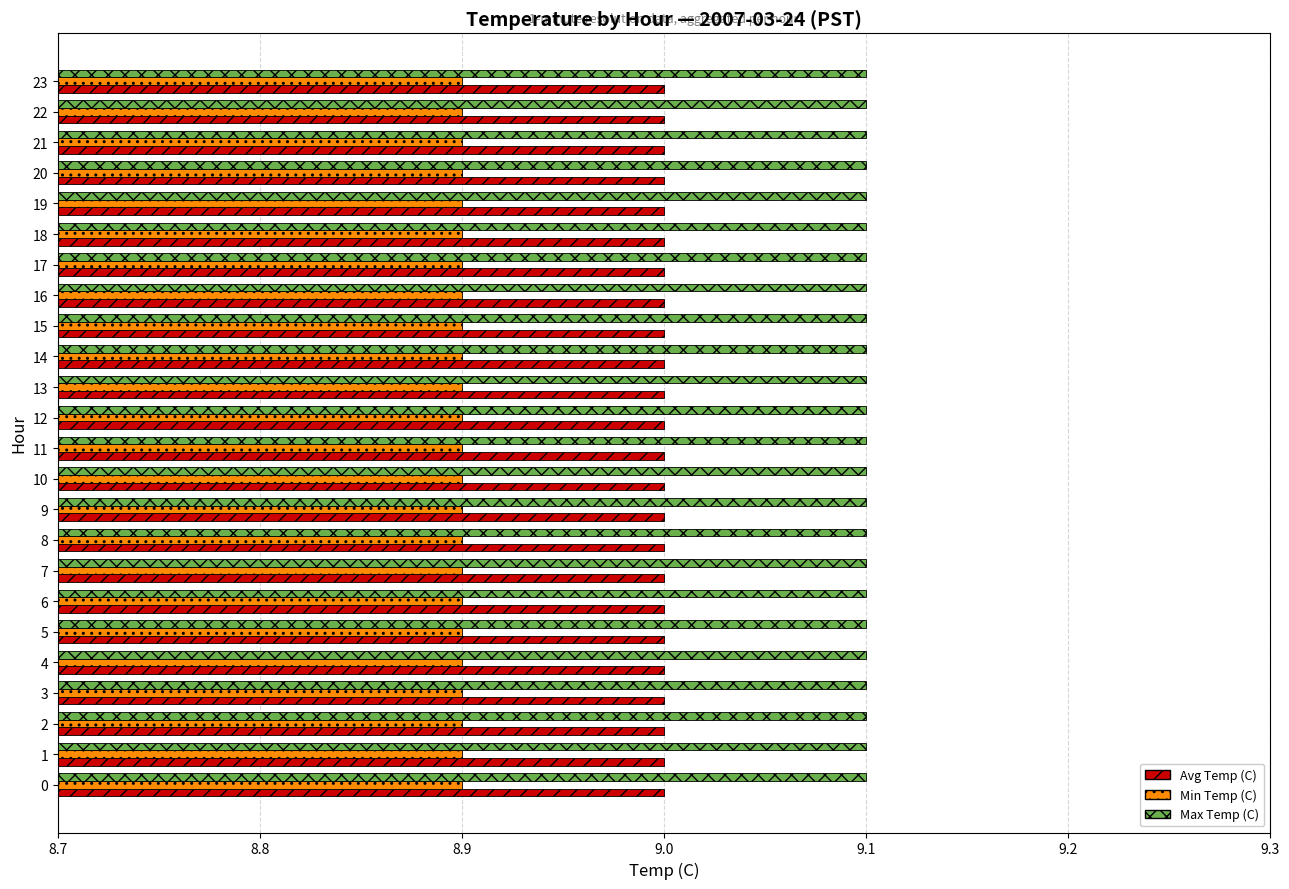

At 6, list the series in order from largest to smallest.

Max Temp (C), Avg Temp (C), Min Temp (C)